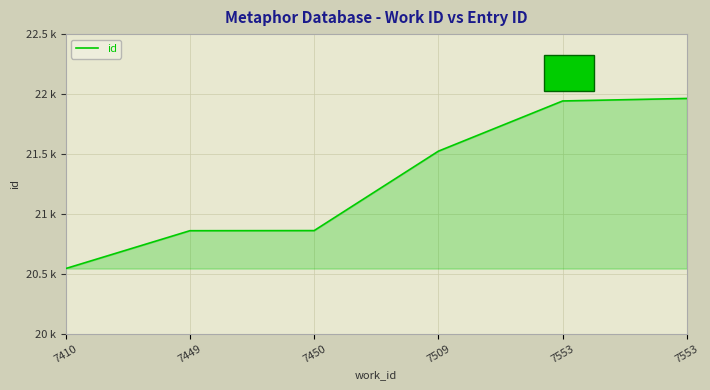

Is it true that the value at 7450 is 20860?

True